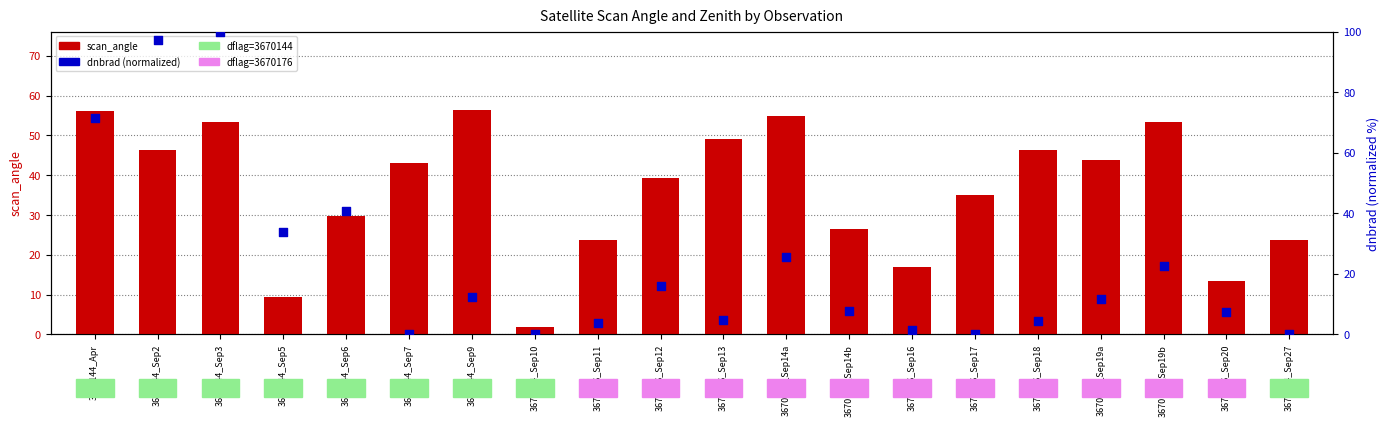

Is the value of scan_angle at 3670144_Apr greater than the value of dnbrad (norm) at 3670176_Sep13?

Yes